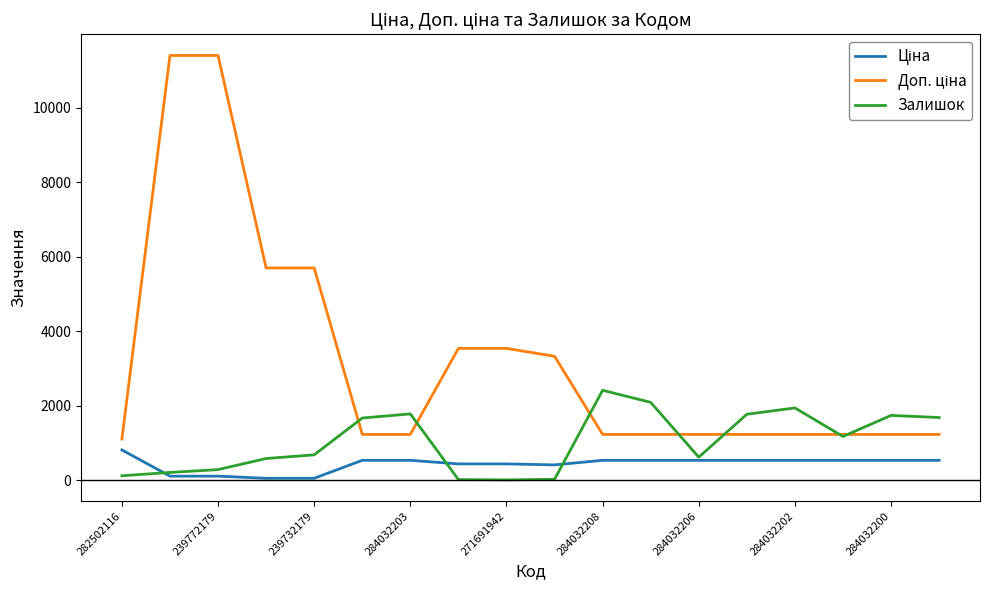

What is the maximum value shown in the chart?

11410.0